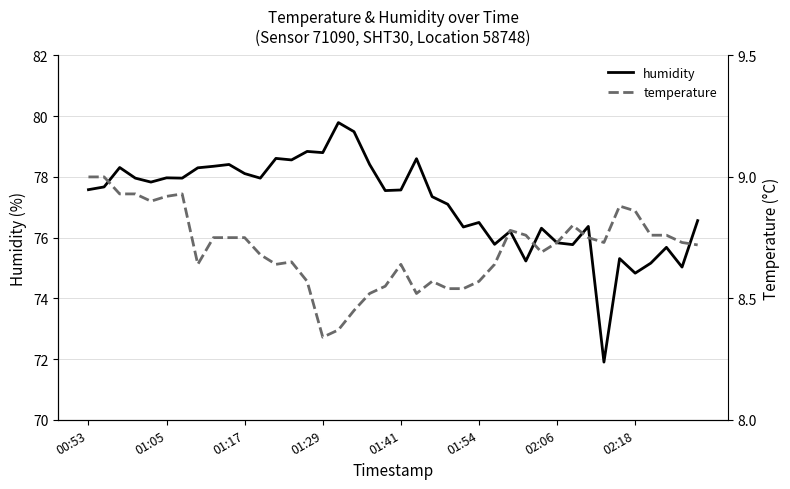

The humidity series shows 77.6 at 00:53. True or false?

True